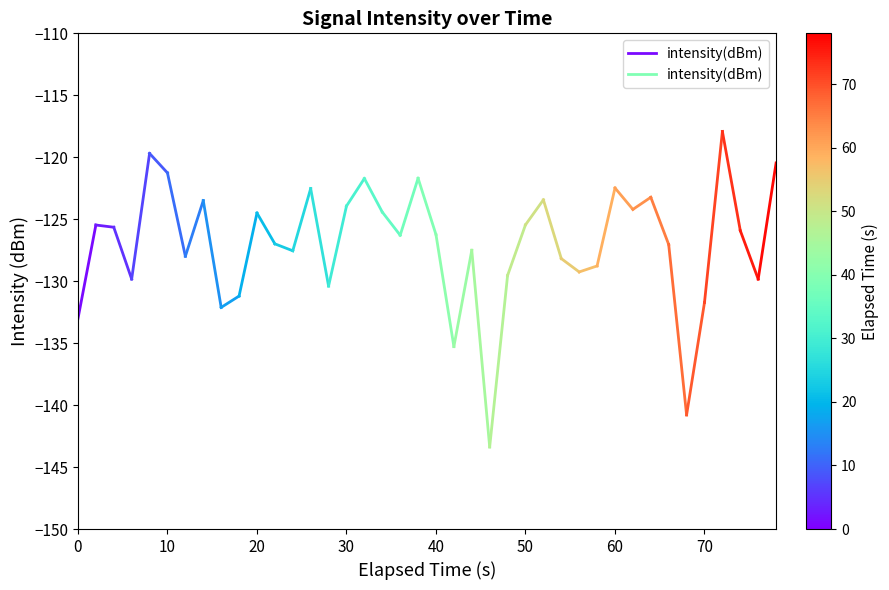

The value at 10 is -38.7. True or false?

False